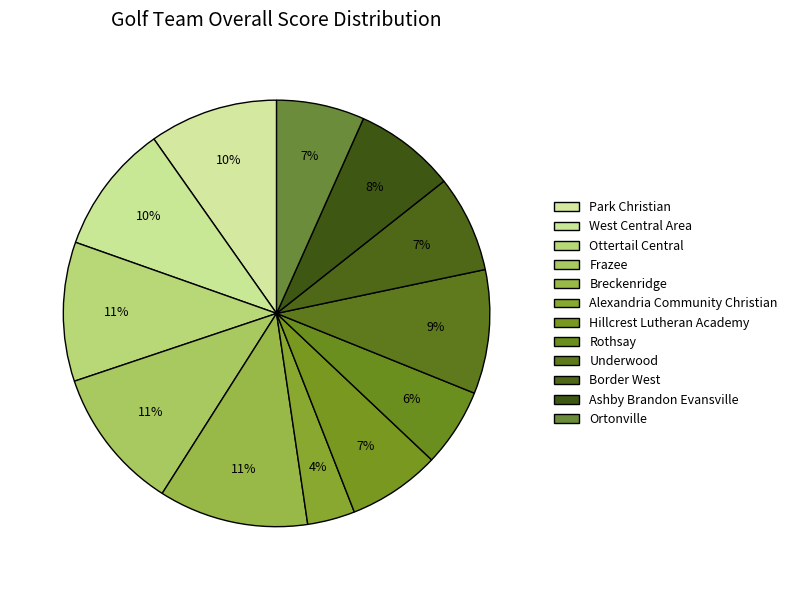

What is the largest slice in the pie chart?

Breckenridge